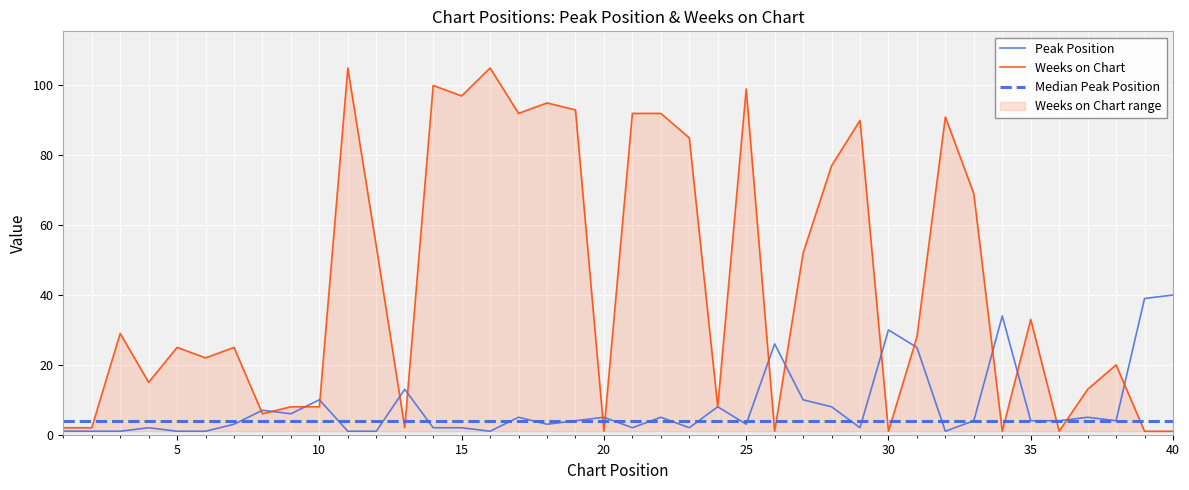

What is the maximum value shown in the chart?

105